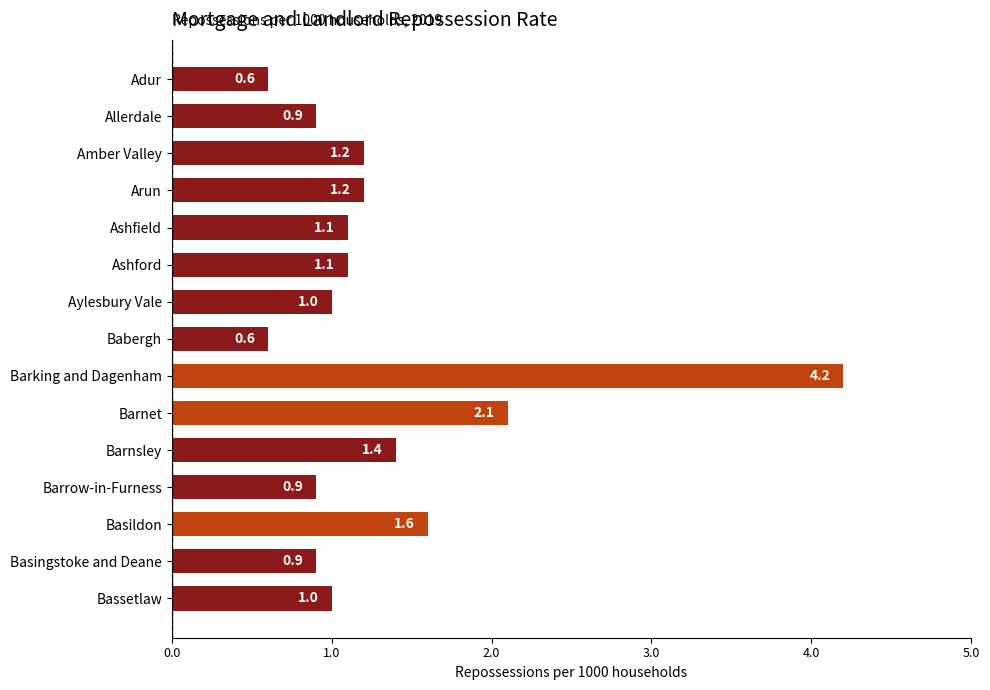

Between Amber Valley and Barking and Dagenham, which is larger?

Barking and Dagenham